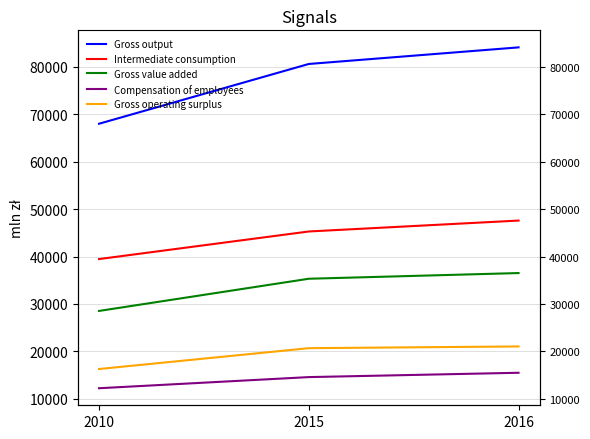

What is the sum of the Intermediate consumption values at 2015 and 2016?

92883